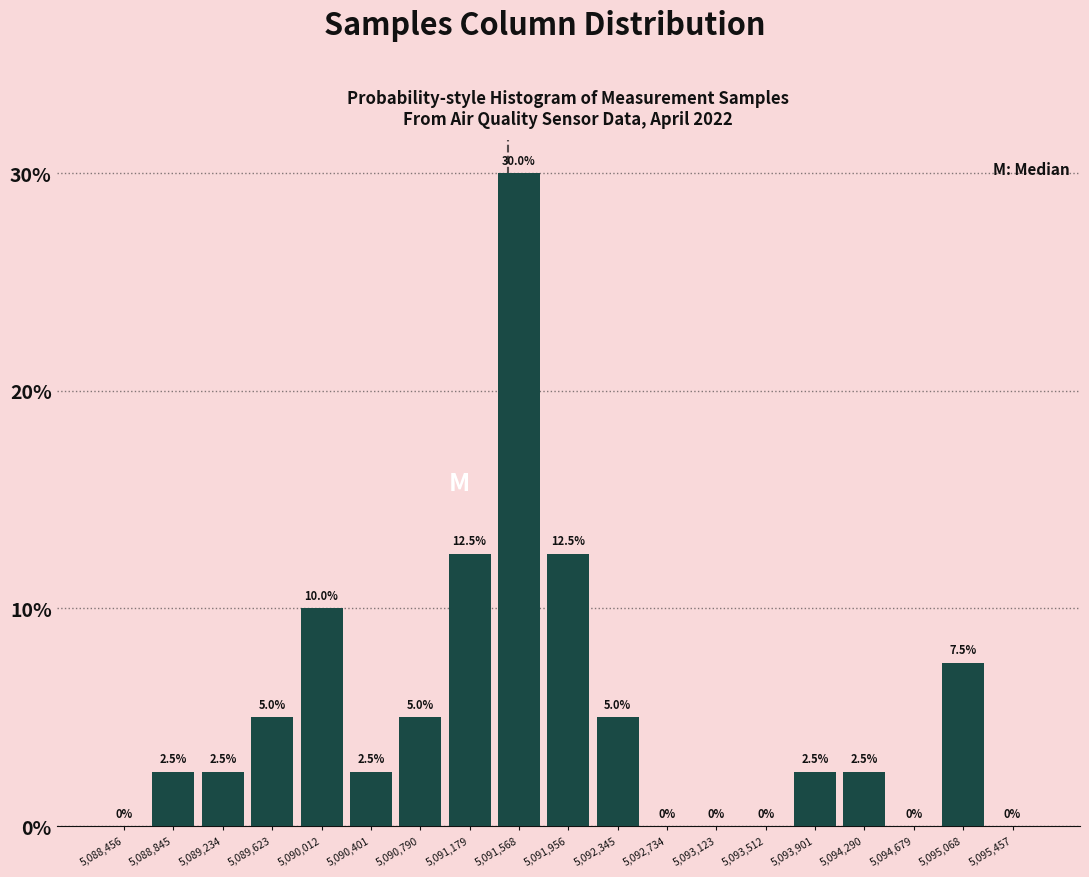

Reading left to right, list every bar in this chart as the range it spans on the x-axis followed by its height. The bar edges are not printed on the chart, so give them approximately, as read against the axis.

5088250 to 5088650: 0.0
5088650 to 5089050: 2.5
5089050 to 5089450: 2.5
5089450 to 5089800: 5.0
5089800 to 5090200: 10.0
5090200 to 5090600: 2.5
5090600 to 5091000: 5.0
5091000 to 5091350: 12.5
5091350 to 5091750: 30.0
5091750 to 5092150: 12.5
5092150 to 5092550: 5.0
5092550 to 5092950: 0.0
5092950 to 5093300: 0.0
5093300 to 5093700: 0.0
5093700 to 5094100: 2.5
5094100 to 5094500: 2.5
5094500 to 5094850: 0.0
5094850 to 5095250: 7.5
5095250 to 5095650: 0.0